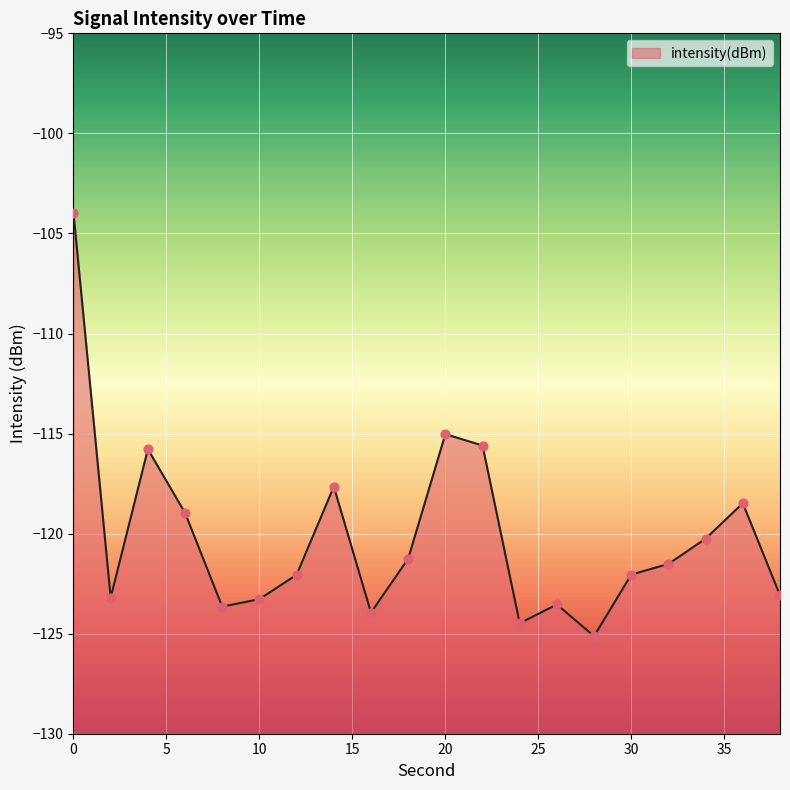

Between 20 and 8, which is larger?

20